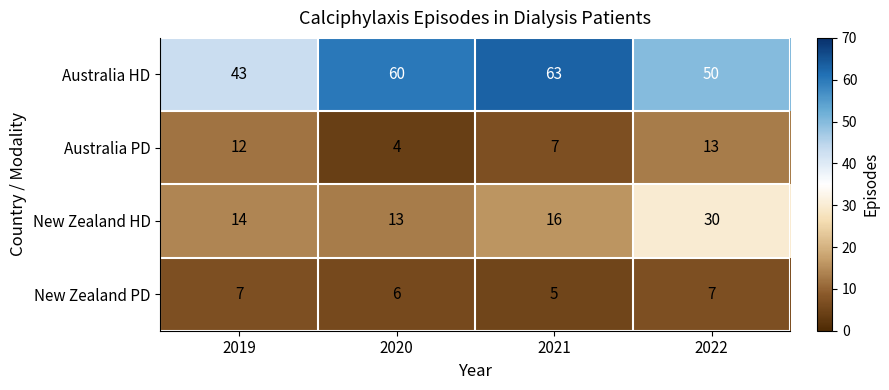

Reading left to right, extract all data points from this chart.

Australia HD: 2019=43	2020=60	2021=63	2022=50
Australia PD: 2019=12	2020=4	2021=7	2022=13
New Zealand HD: 2019=14	2020=13	2021=16	2022=30
New Zealand PD: 2019=7	2020=6	2021=5	2022=7